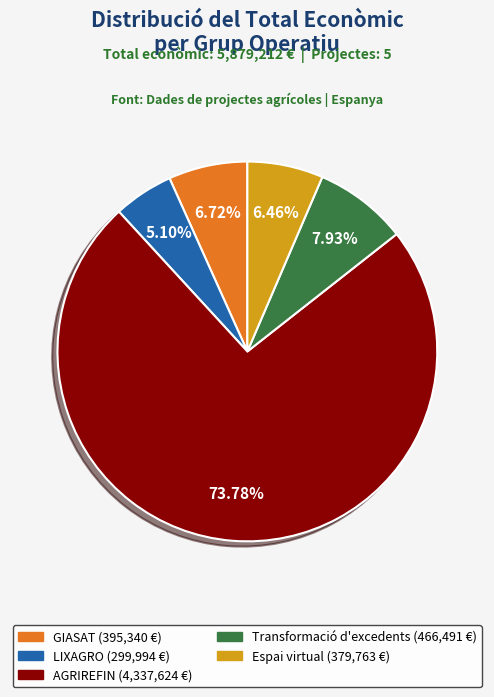

Between Espai virtual and AGRIREFIN, which is larger?

AGRIREFIN